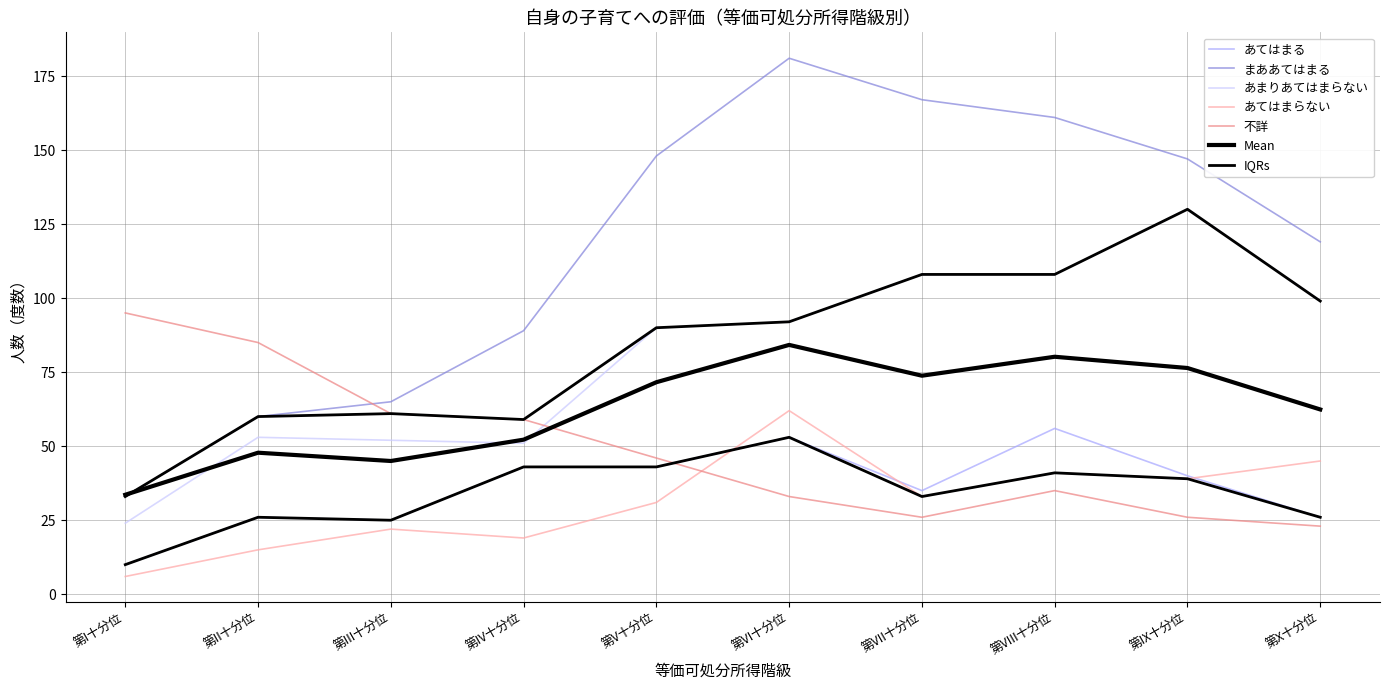

Which series has the largest total across all categories?

まああてはまる